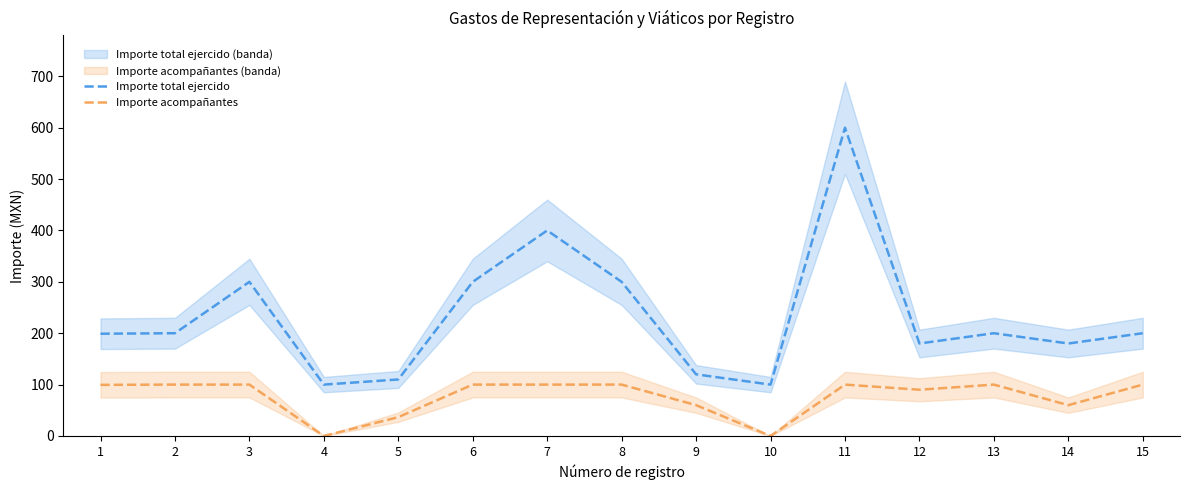

Which category has the lowest value across all series?

4